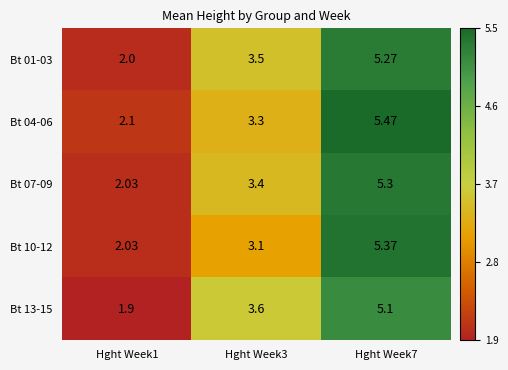

Is the value of Bt 13-15 at Hght Week1 greater than the value of Bt 10-12 at Hght Week1?

No